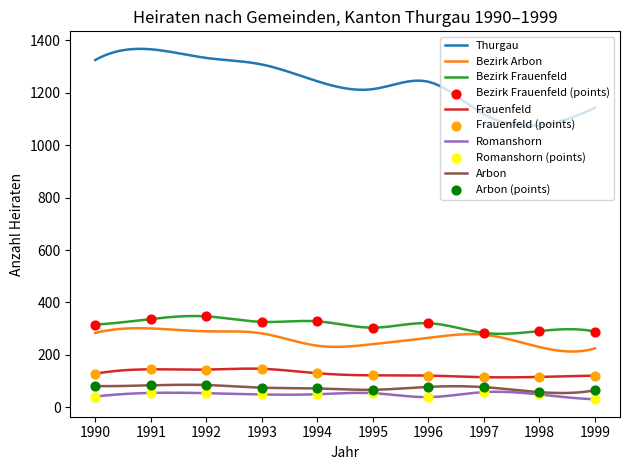

Is the value of Frauenfeld at 1997 greater than the value of Bezirk Frauenfeld at 1991?

No